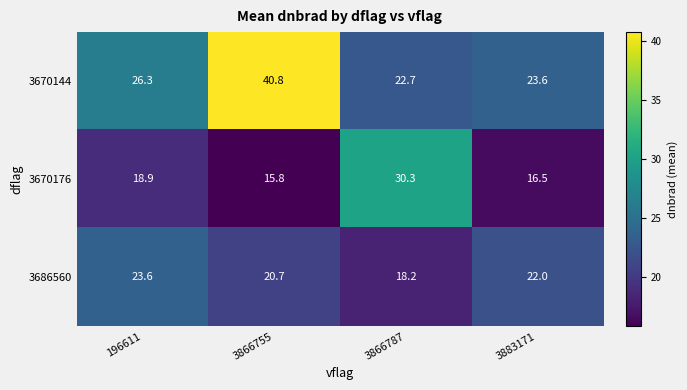

Rank the series at 3866787 from lowest to highest value.

3686560, 3670144, 3670176